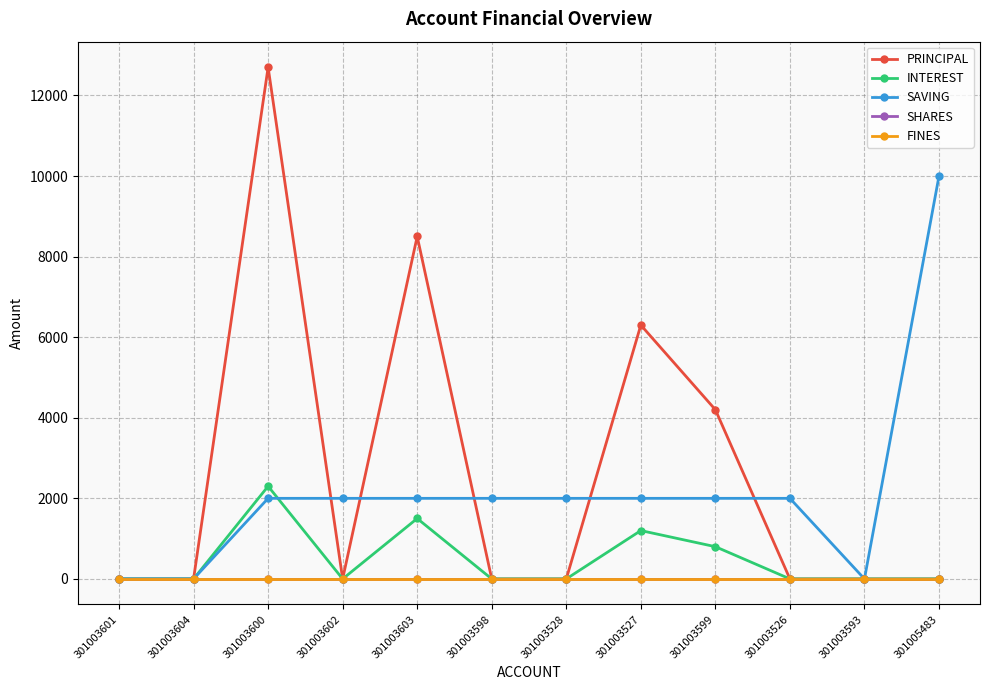

Does the chart have visible grid lines?

Yes